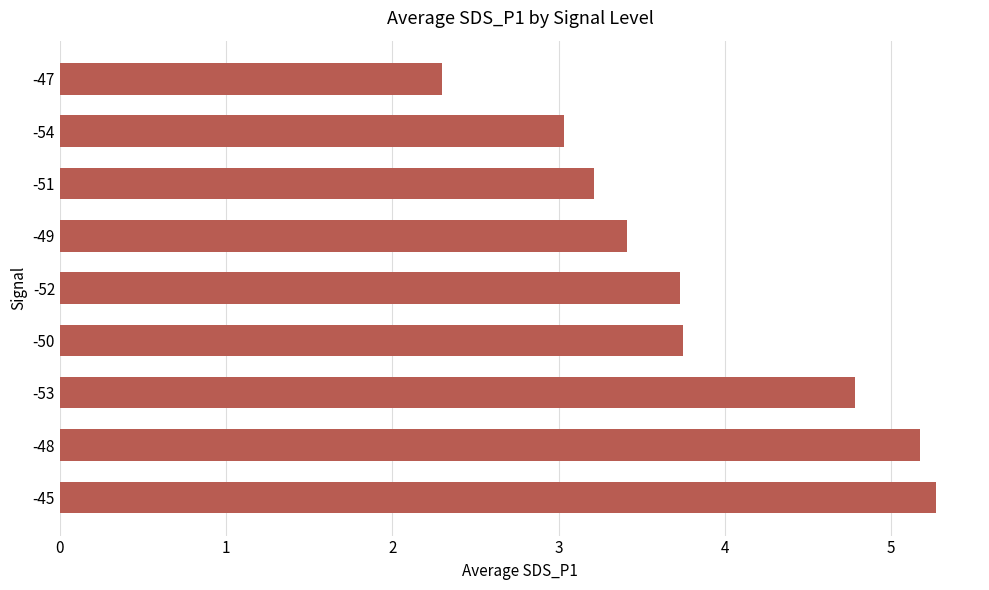

What is the approximate value at -48?

5.2